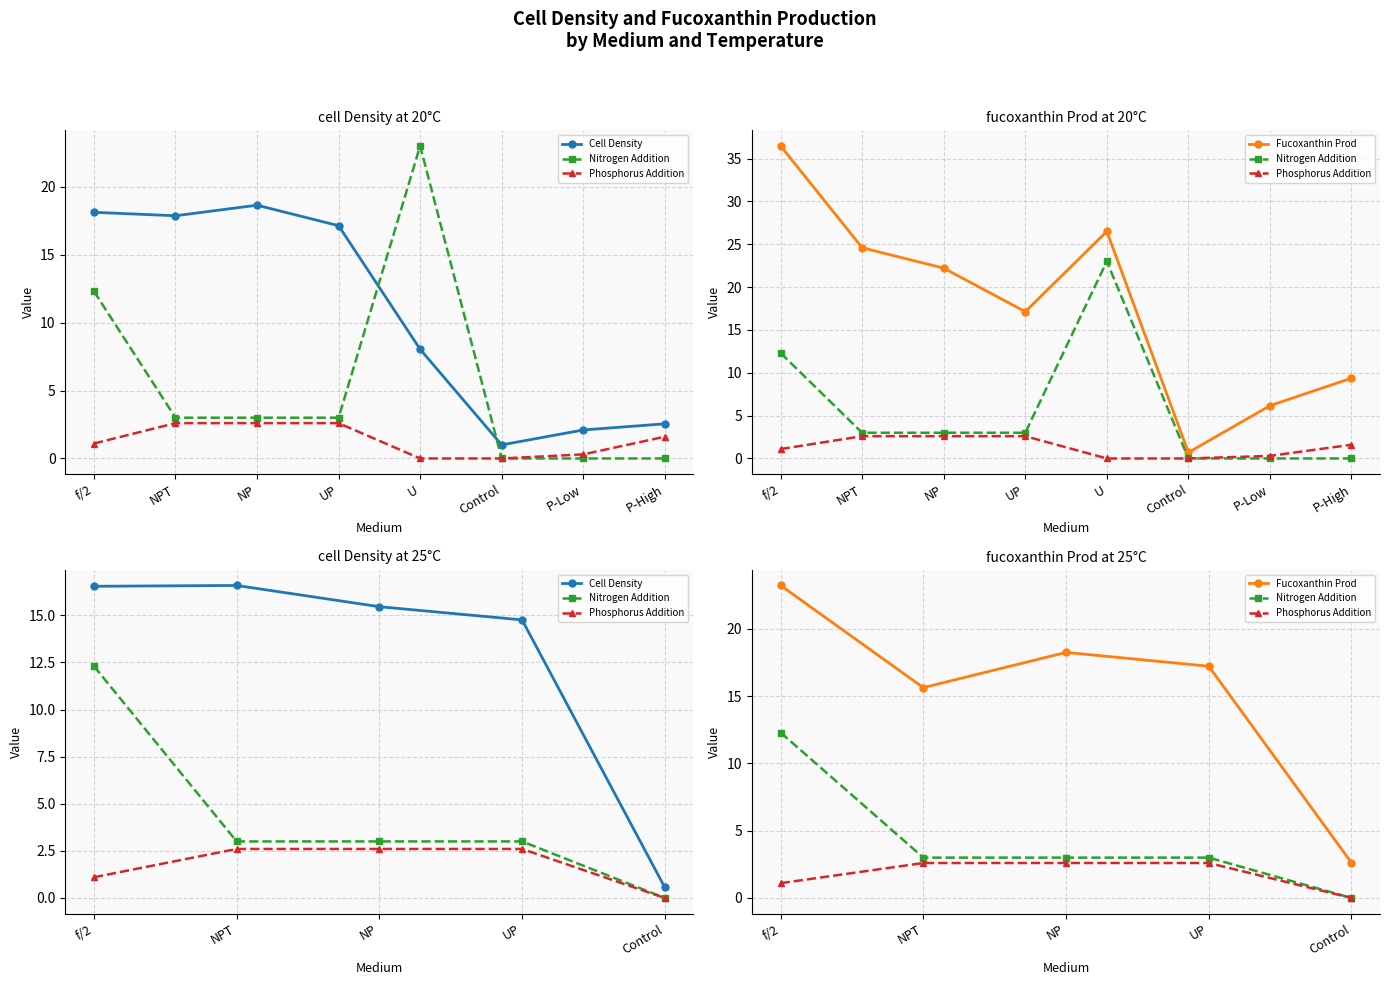

The value of Fucoxanthin Prod at f/2 is 23.2. True or false?

True